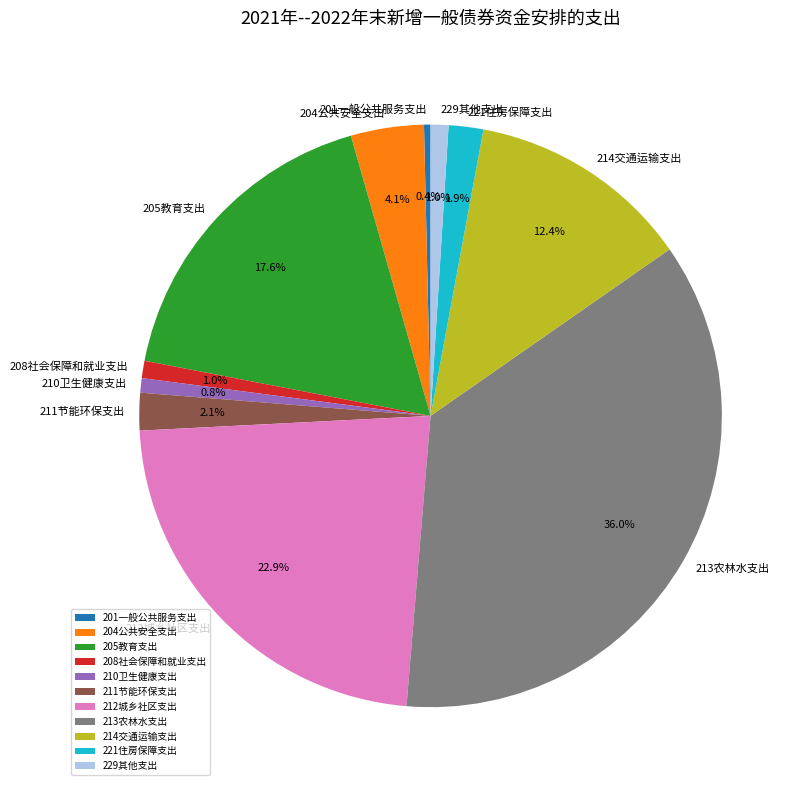

How many slices are in this pie chart?

11